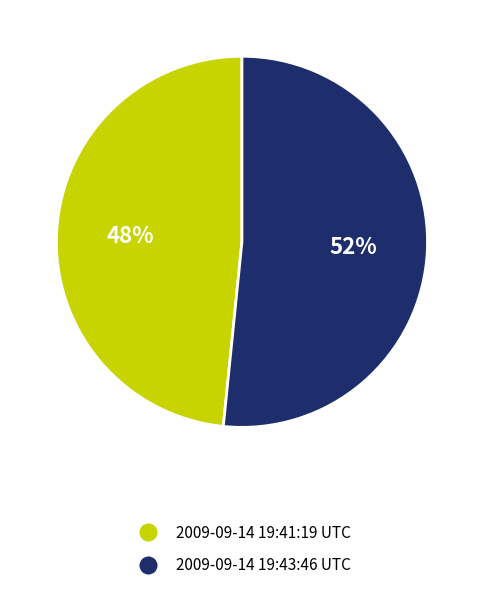

The 2009-09-14 19:43:46 UTC slice represents 62% of the pie. True or false?

False